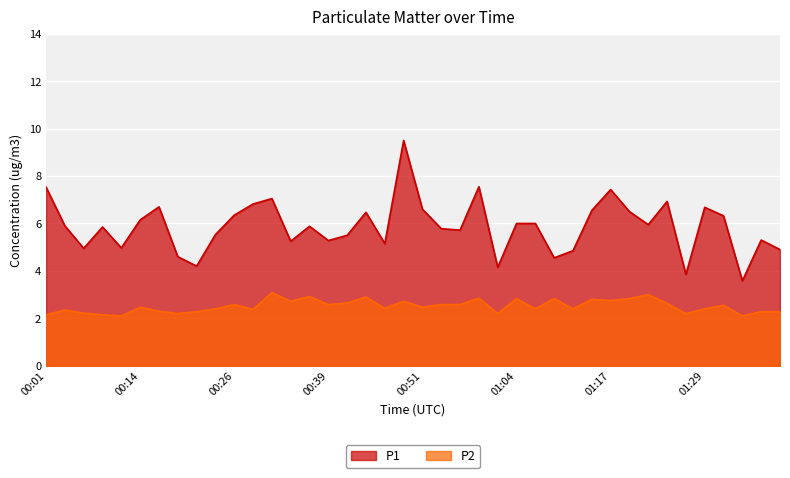

At how many categories does at least one series exceed 5?

30